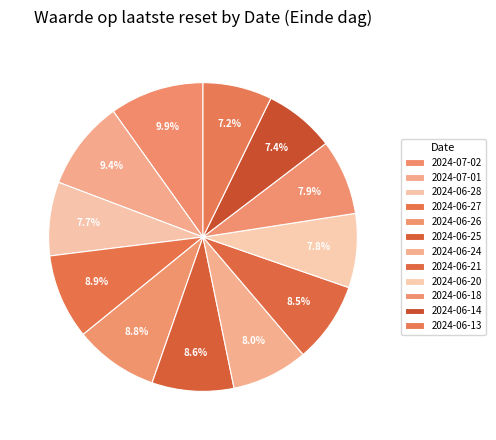

Which category has the smallest portion of the pie?

2024-06-13